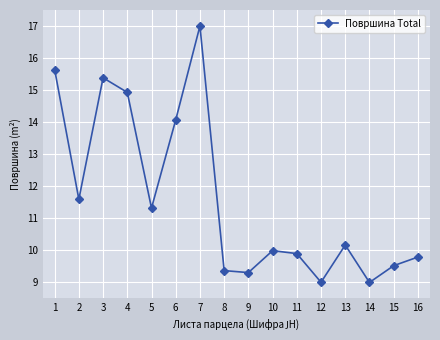

How many categories are shown in the chart?

16